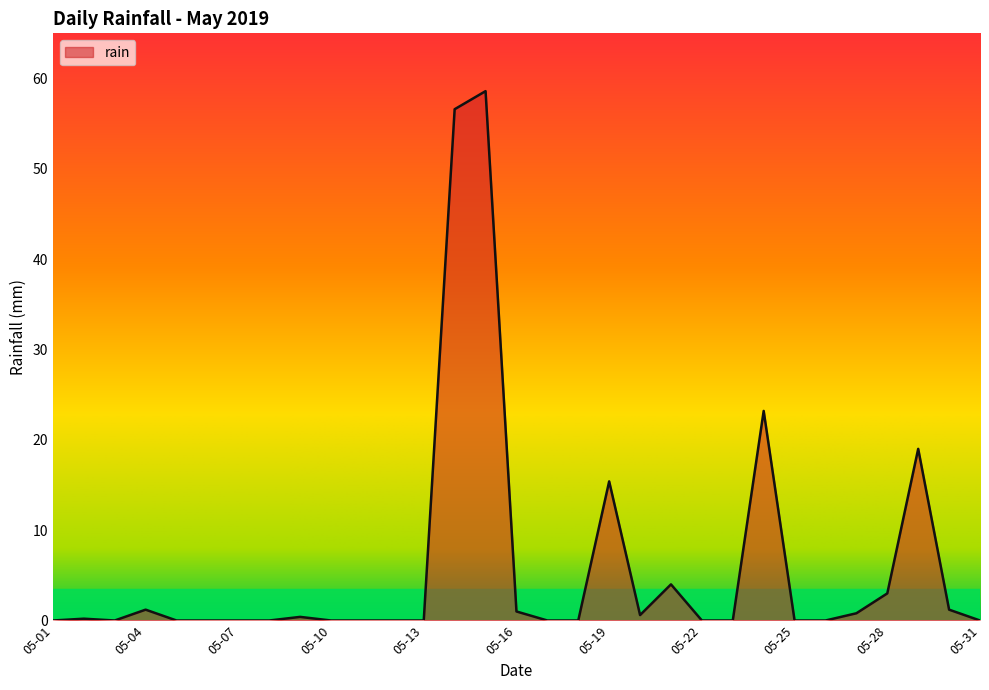

What is the difference between the maximum and minimum values?

58.6